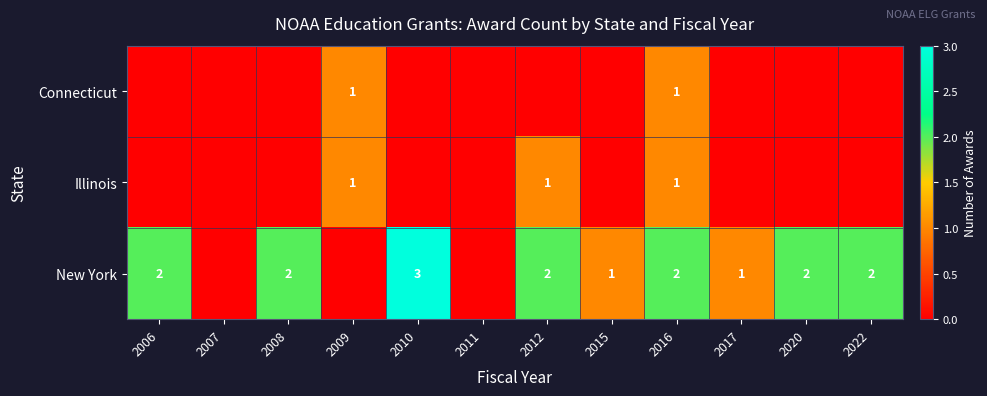

How many series are shown in this chart?

3